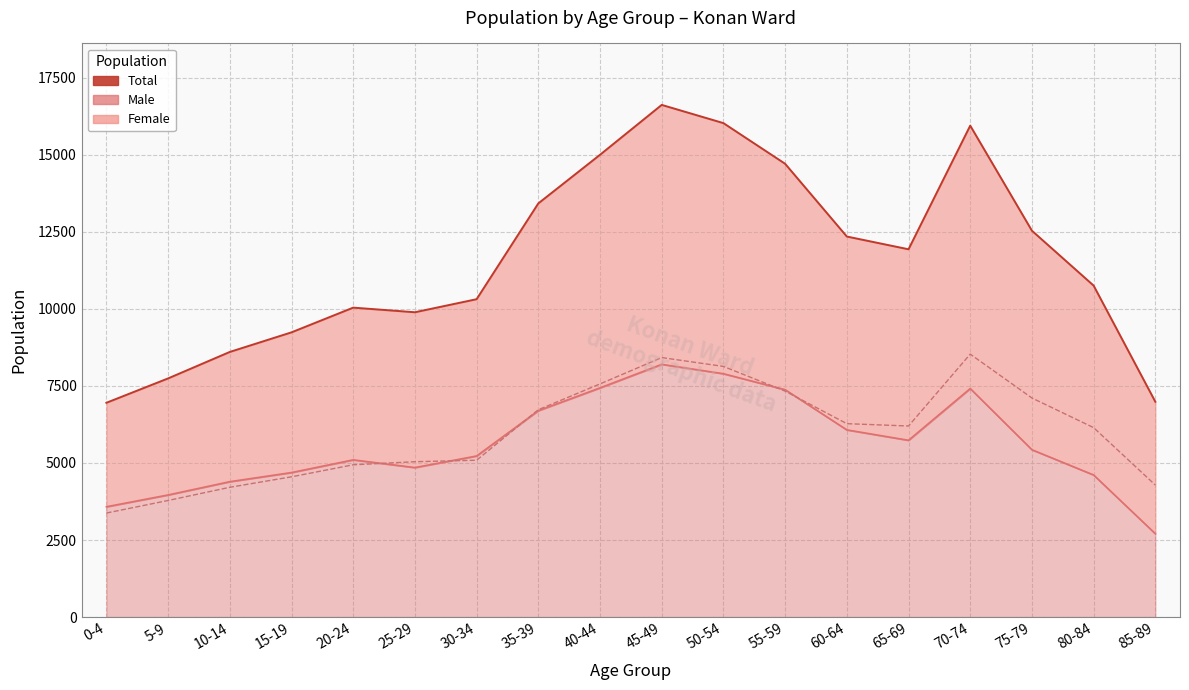

True or false: Total has a value of 15949 at 70-74.

True